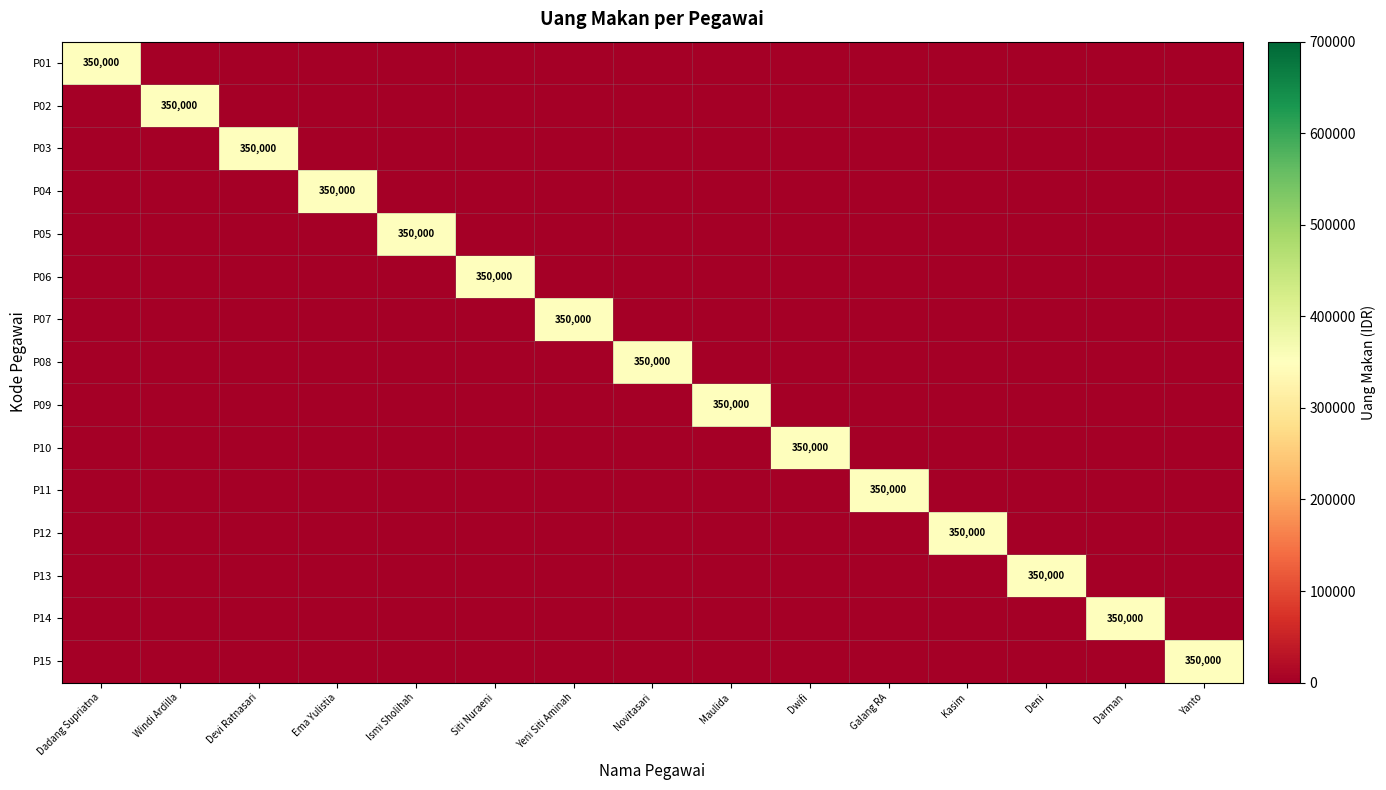

Where is P03 nearest to the value 175000?

Dadang Supriatna